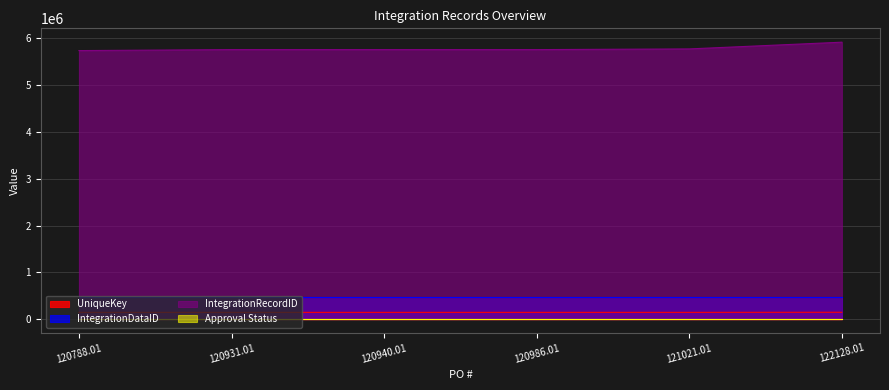

True or false: UniqueKey has a value of 145182 at 120788.01.

True